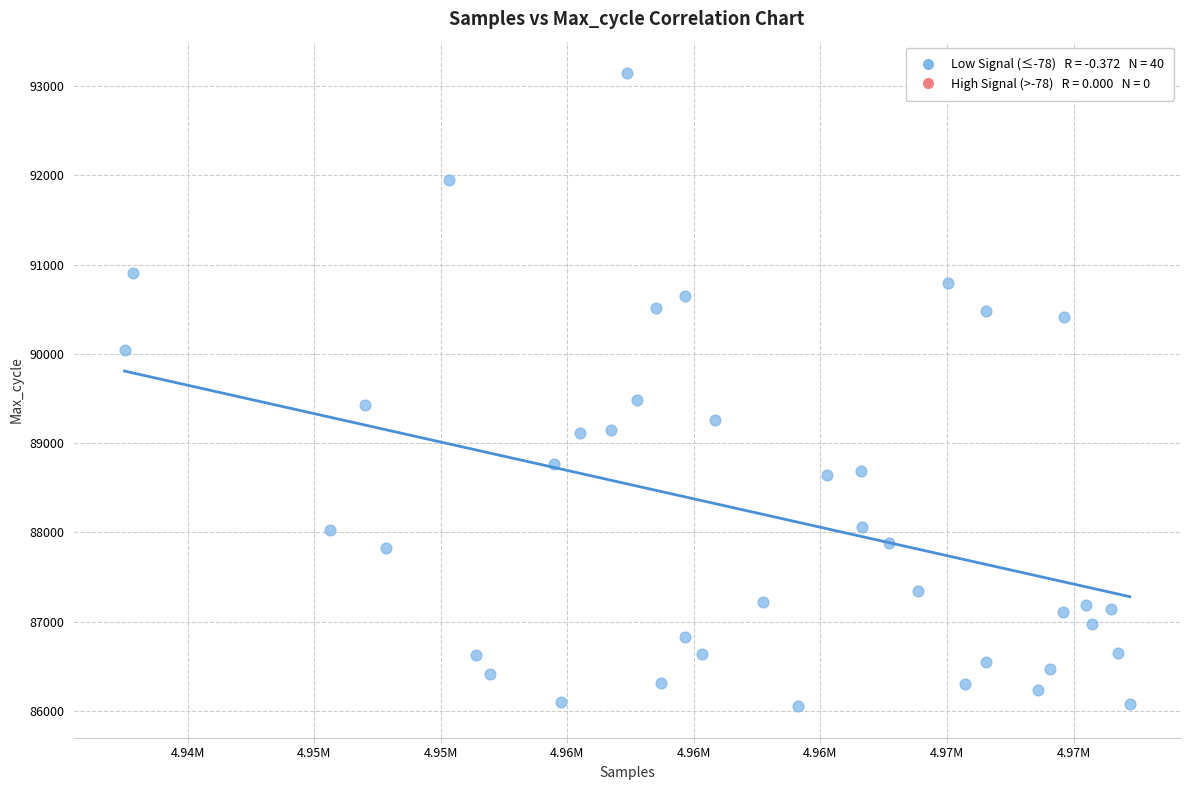

What is the range of Y values (max minus min)?

7091